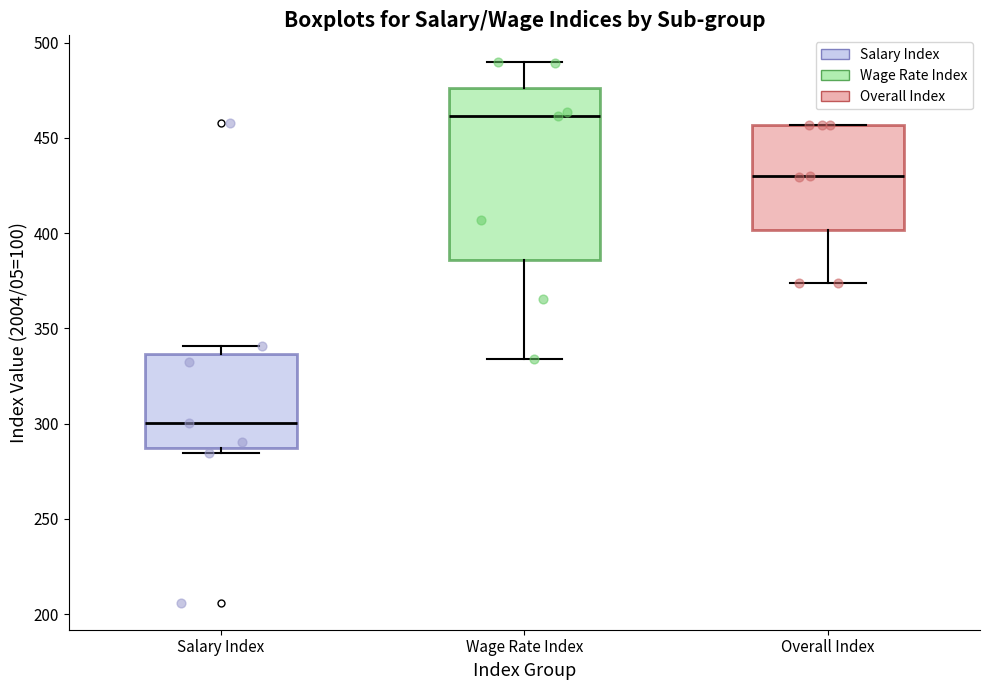

Which box is the tallest, from its lower edge to its upper edge?

Wage Rate Index